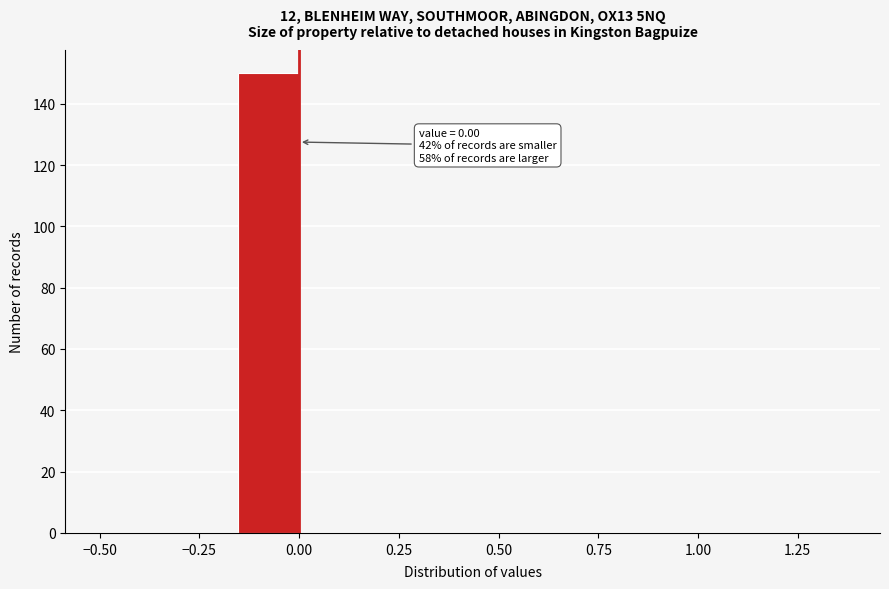

Around what value on the x-axis is the tallest bar? Give the approximate position of its centre, as read against the axis.

-0.05